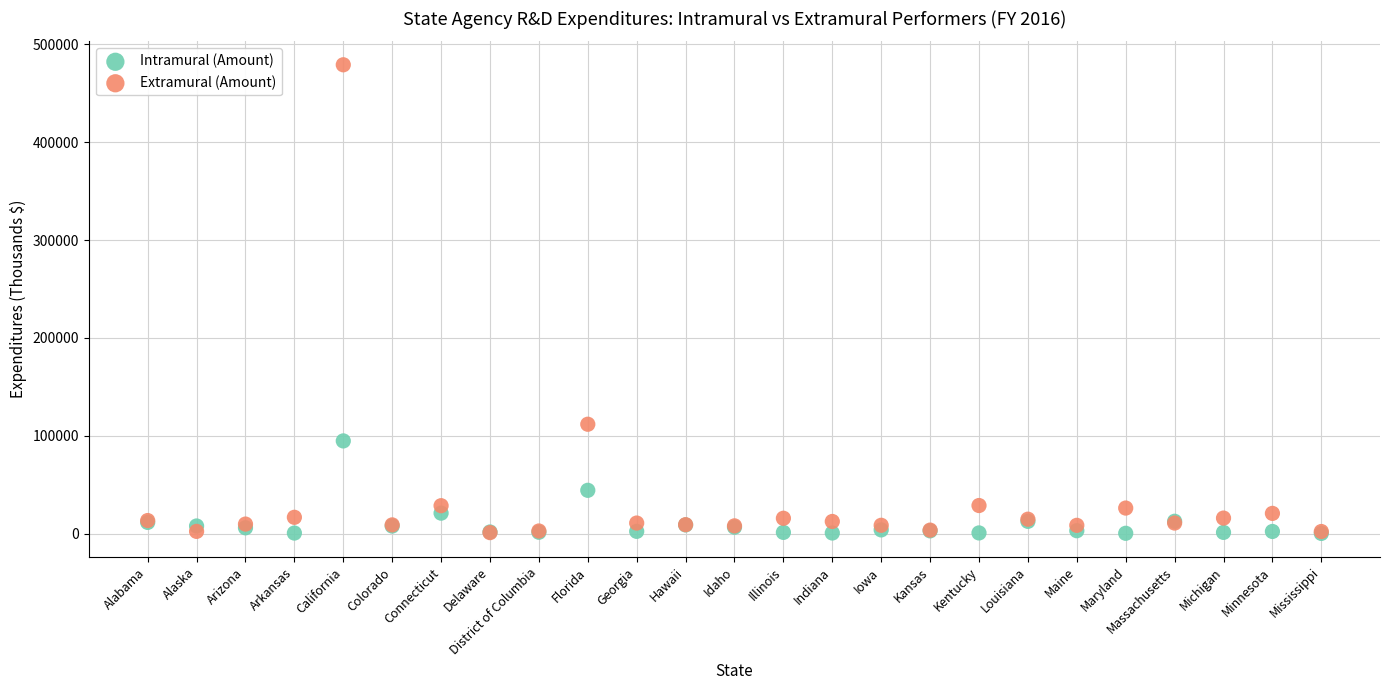

In the Extramural (Amount) series, what Y value is closest to 240128?

111803